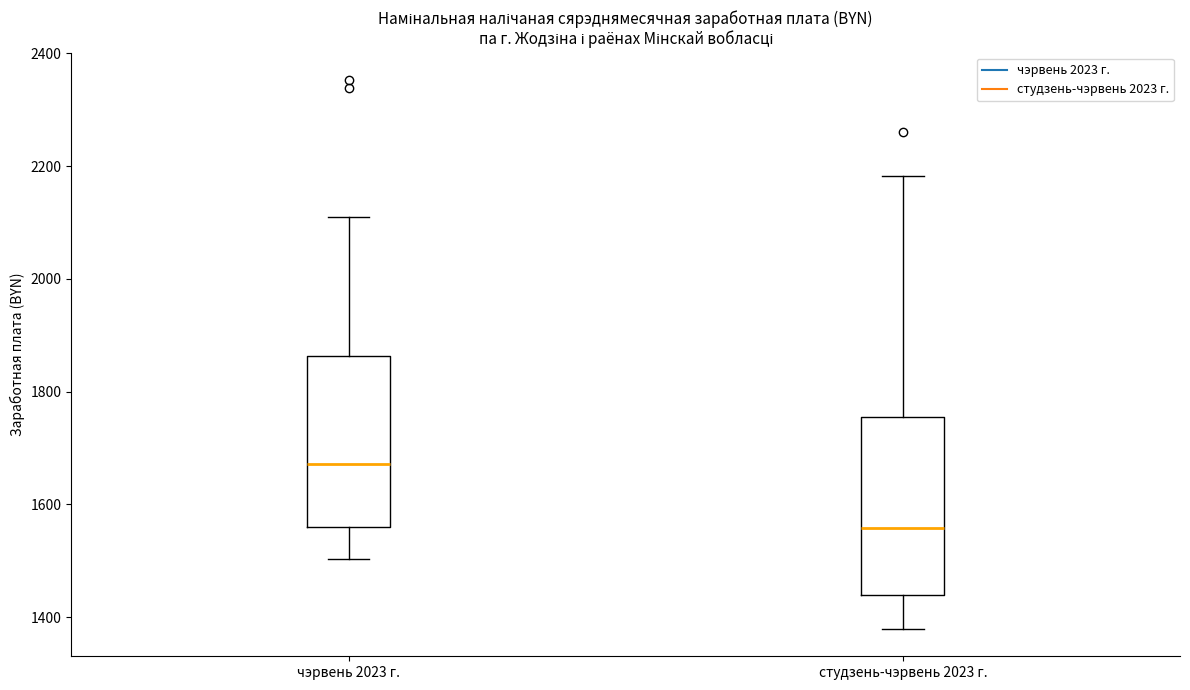

Reading left to right, transcribe this box plot: for each box, give where its median line is, the range the box spans, and where its two whiskers end, as read against the y-axis. The values are not printed on the chart, so give them approximately, as read against the axis.

чэрвень 2023 г.: median 1680, box 1560 to 1860, whiskers 1500 to 2100
студзень-чэрвень 2023 г.: median 1560, box 1440 to 1760, whiskers 1380 to 2180